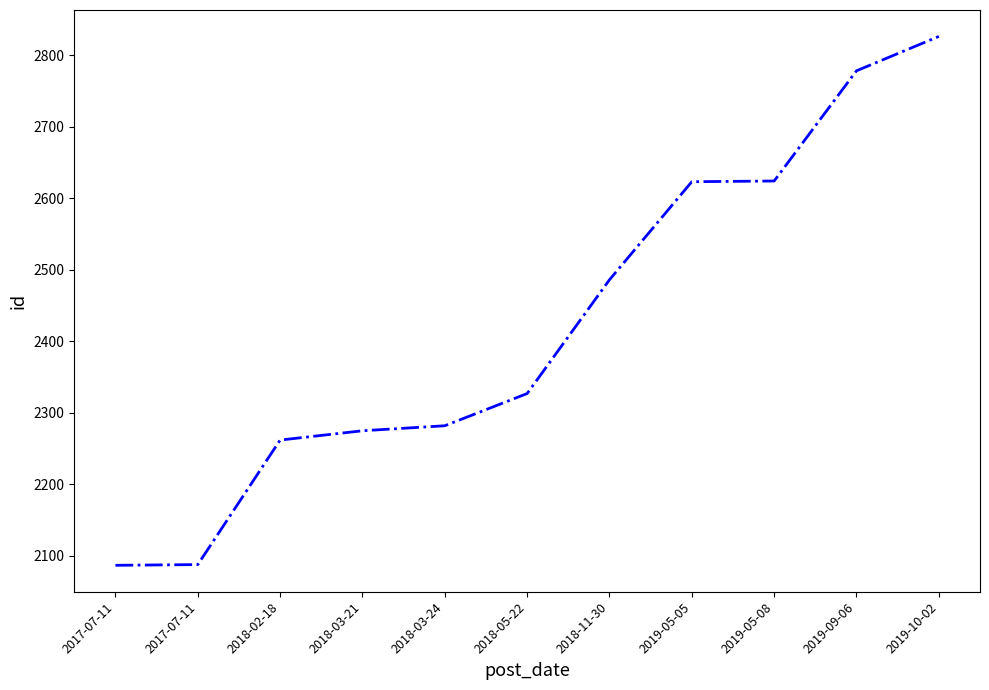

What is the value of the 8th point from the left?

2623